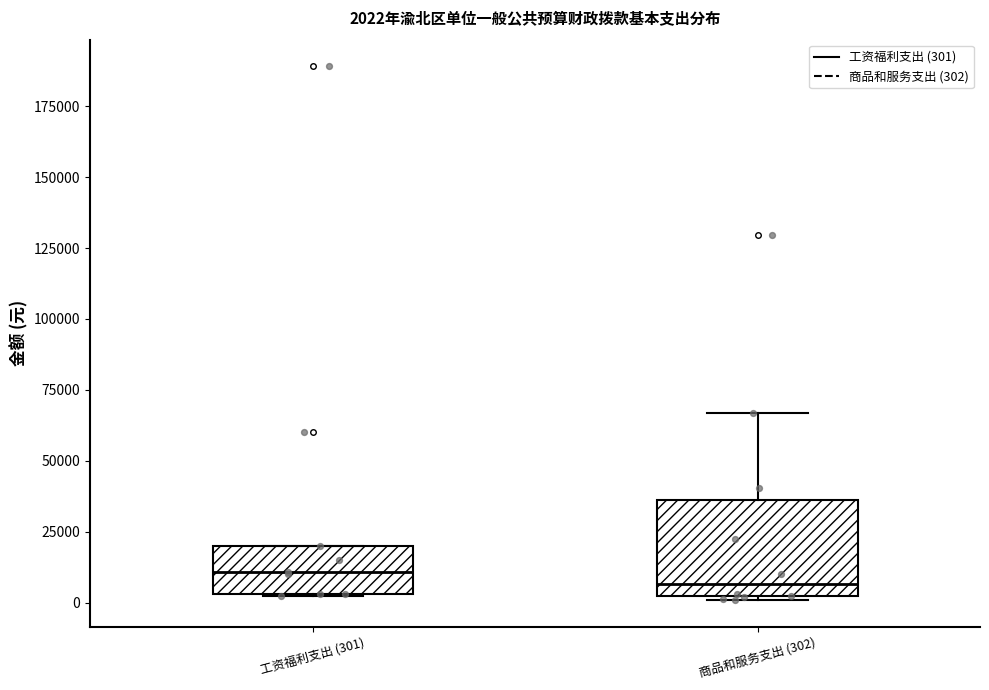

Which box is the tallest, from its lower edge to its upper edge?

商品和服务支出 (302)